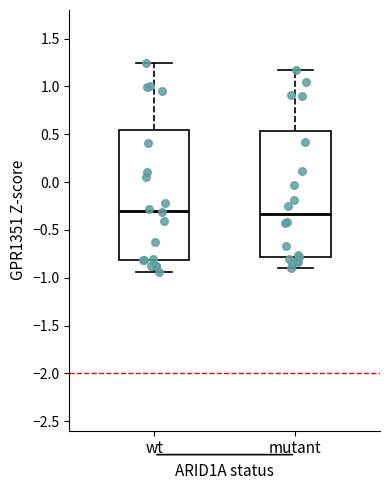

Reading left to right, transcribe this box plot: for each box, give where its median line is, the range the box spans, and where its two whiskers end, as read against the y-axis. The values are not printed on the chart, so give them approximately, as read against the axis.

wt: median -0.30, box -0.80 to 0.55, whiskers -0.95 to 1.25
mutant: median -0.35, box -0.80 to 0.55, whiskers -0.90 to 1.15